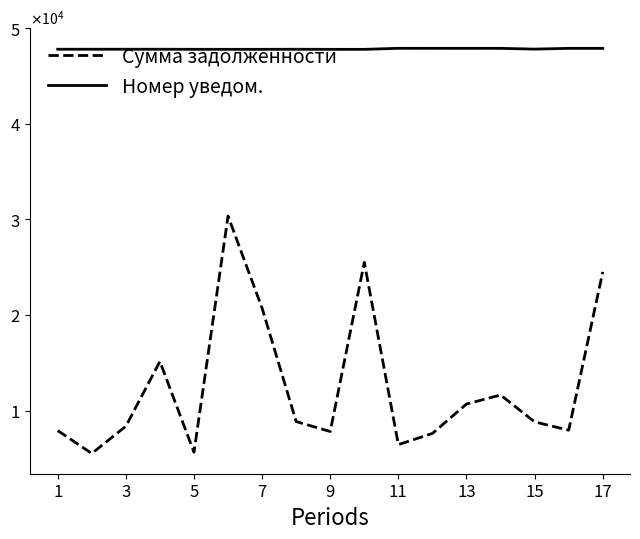

Reading left to right, list all the values displayed in this chart.

Сумма задолженности: 7910.2	5517.9	8363.6	15137.4	5643.9	30341.3	20709.1	8852.6	7813.8	25498.7	6446.7	7611.2	10688.4	11633.0	8821.3	7952.1	24505.2
Номер уведом.: 47791.0	47790.0	47789.0	47788.0	47782.0	47781.0	47780.0	47787.0	47779.0	47778.0	47885.0	47884.0	47883.0	47882.0	47803.0	47881.0	47880.0